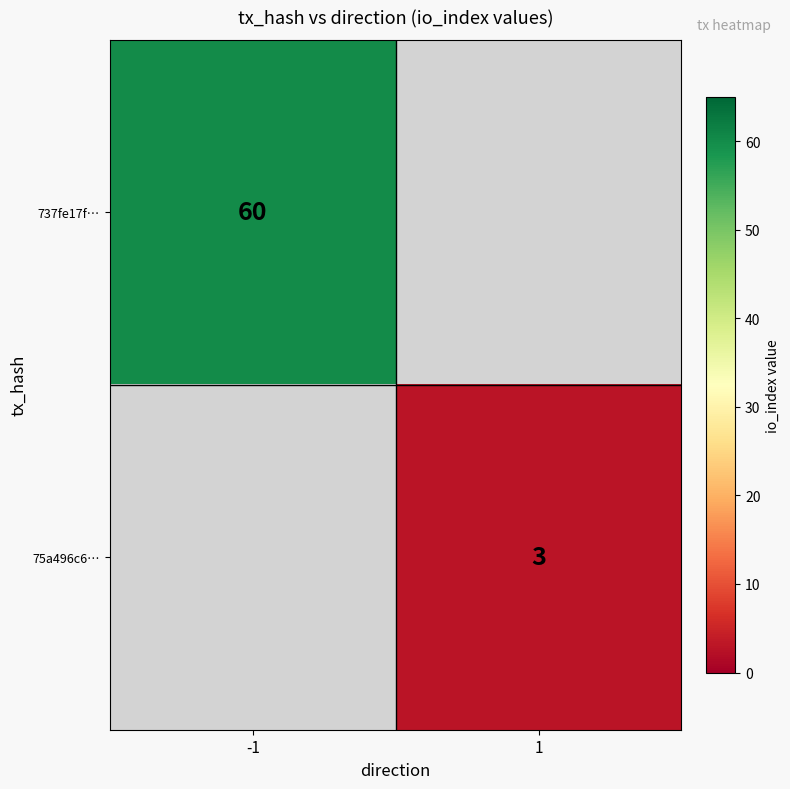

Which category has the highest value across all series?

-1